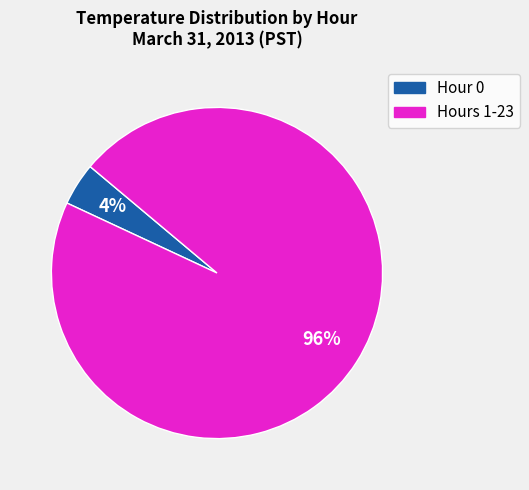

To the nearest percent, what is the difference between the largest and smallest slice percentages?

92%